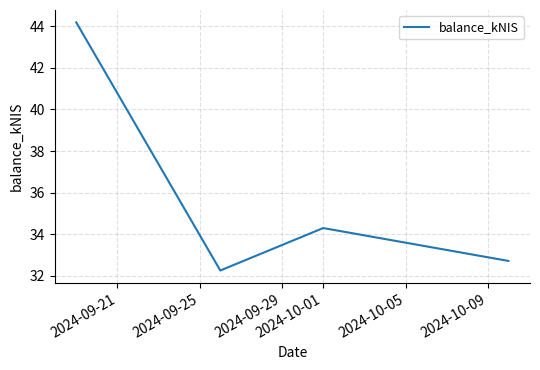

How many interior local peaks (higher than both neighbors) does the data have?

1